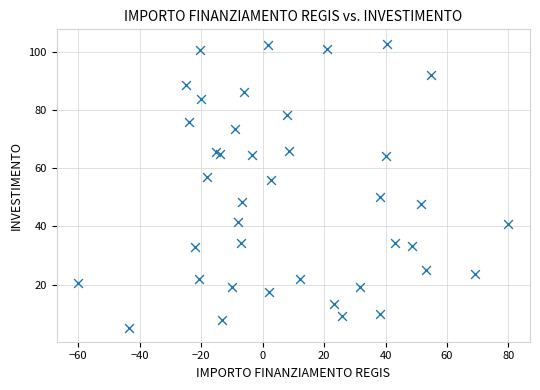

What Y value in the scatter plot is closest to 54?

56.0